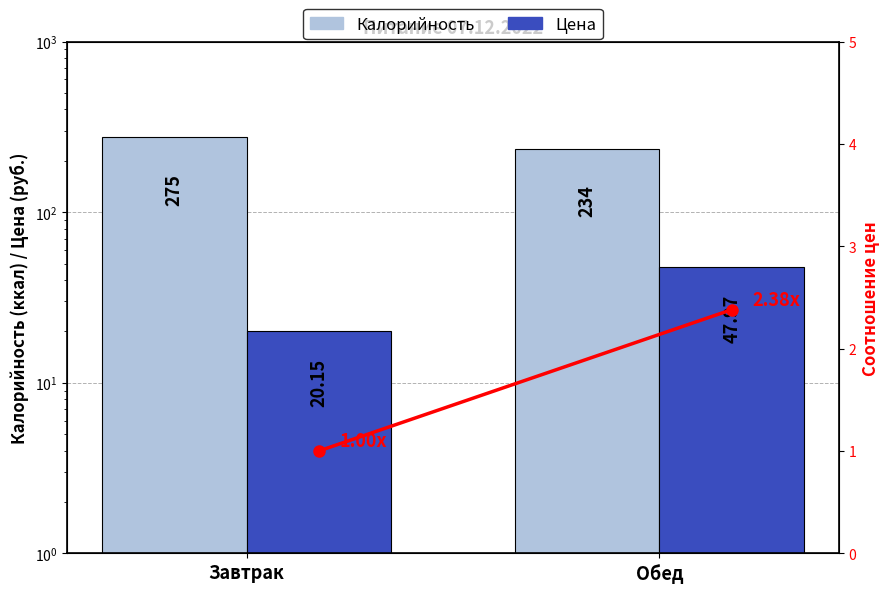

How many groups of bars are there?

2